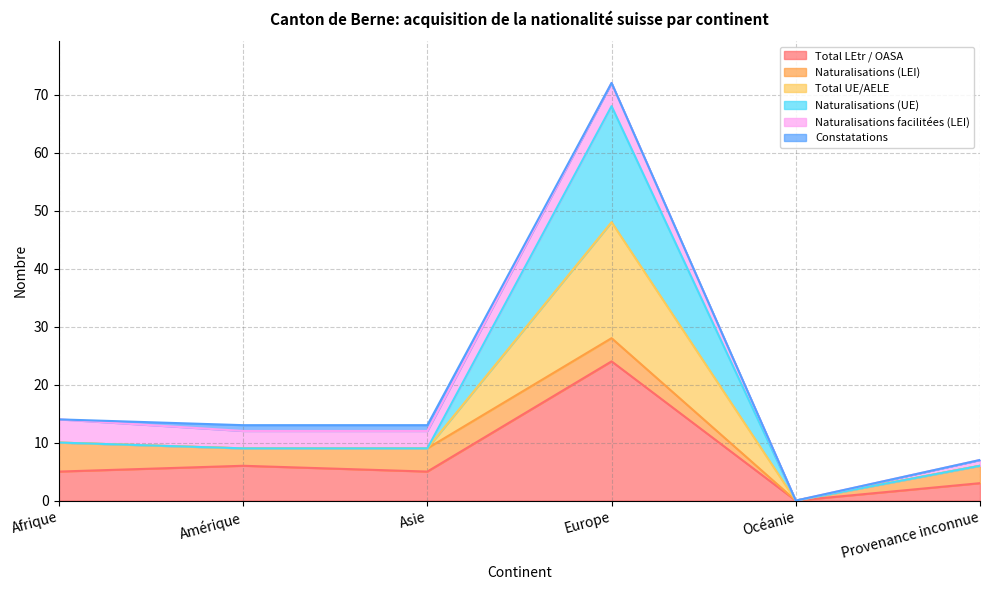

The value of Total LEtr / OASA at Afrique is 5. True or false?

True